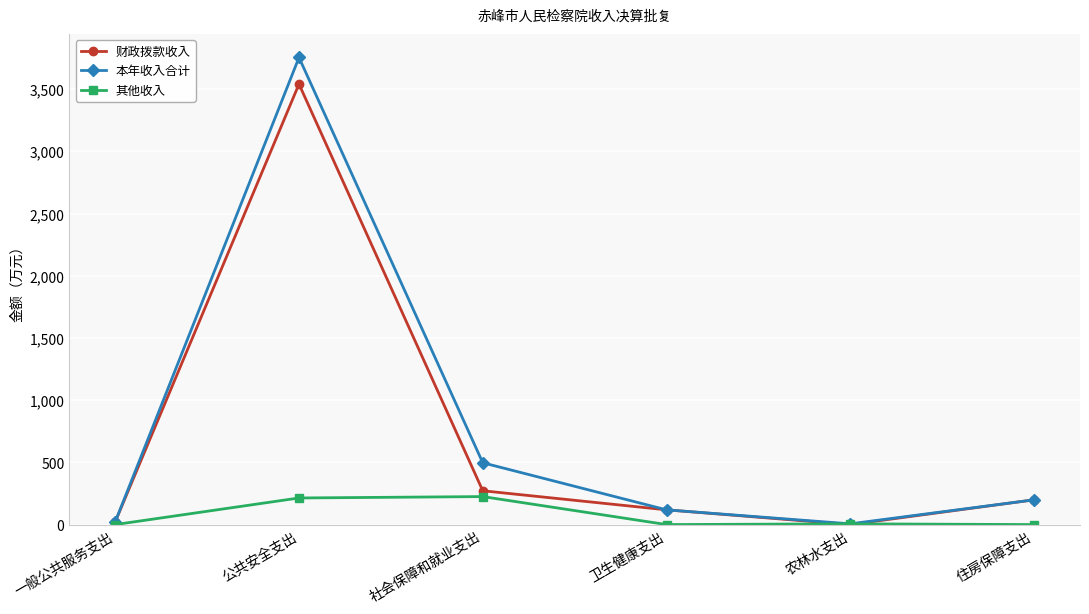

Which series has the largest total across all categories?

本年收入合计